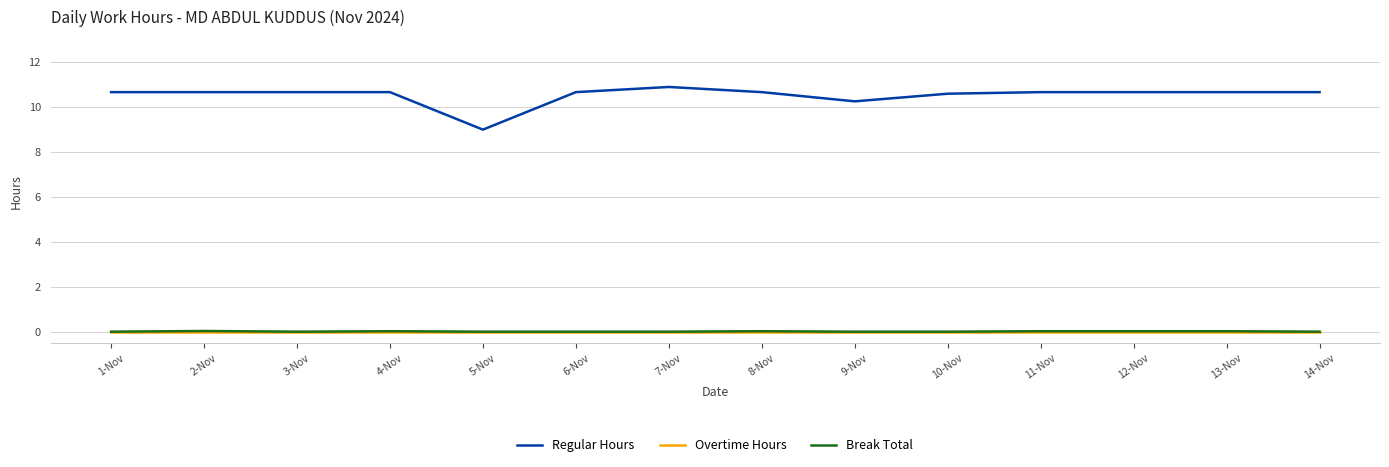

What position from the left is 3-Nov?

3